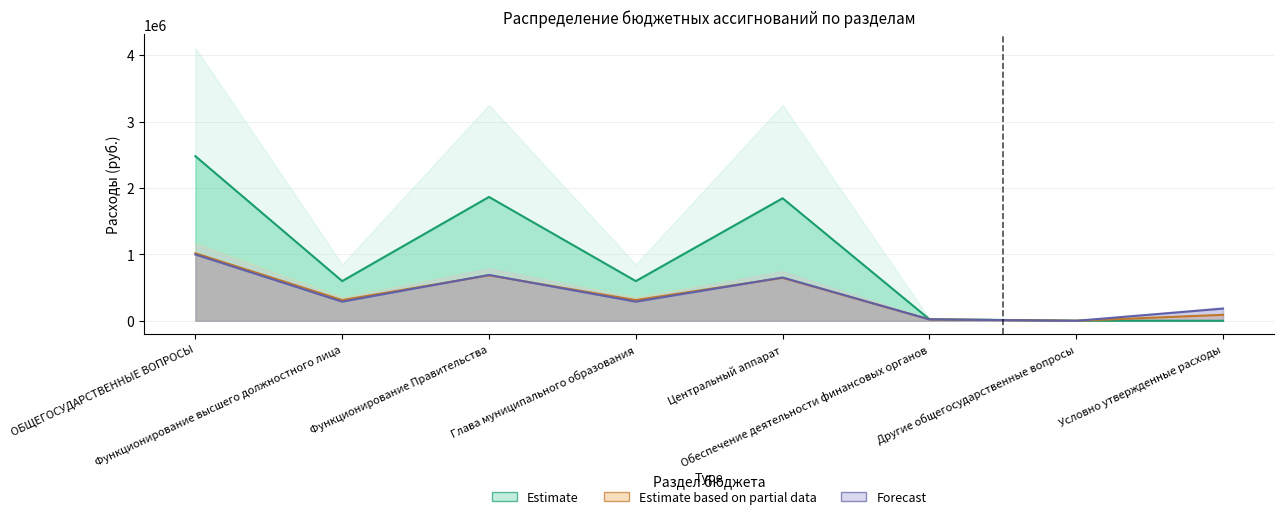

What is the sum of the 2025 values at Условно утвержденные расходы and Центральный аппарат?

835852.0